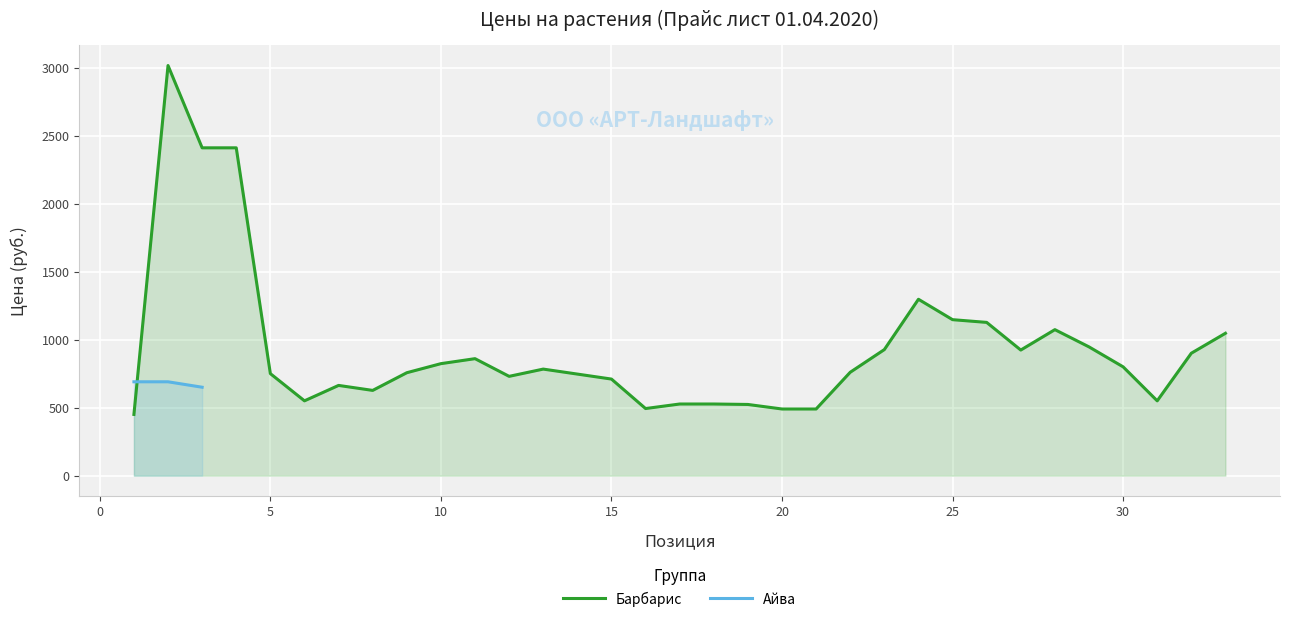

What is the lowest value of the Айва series?

650